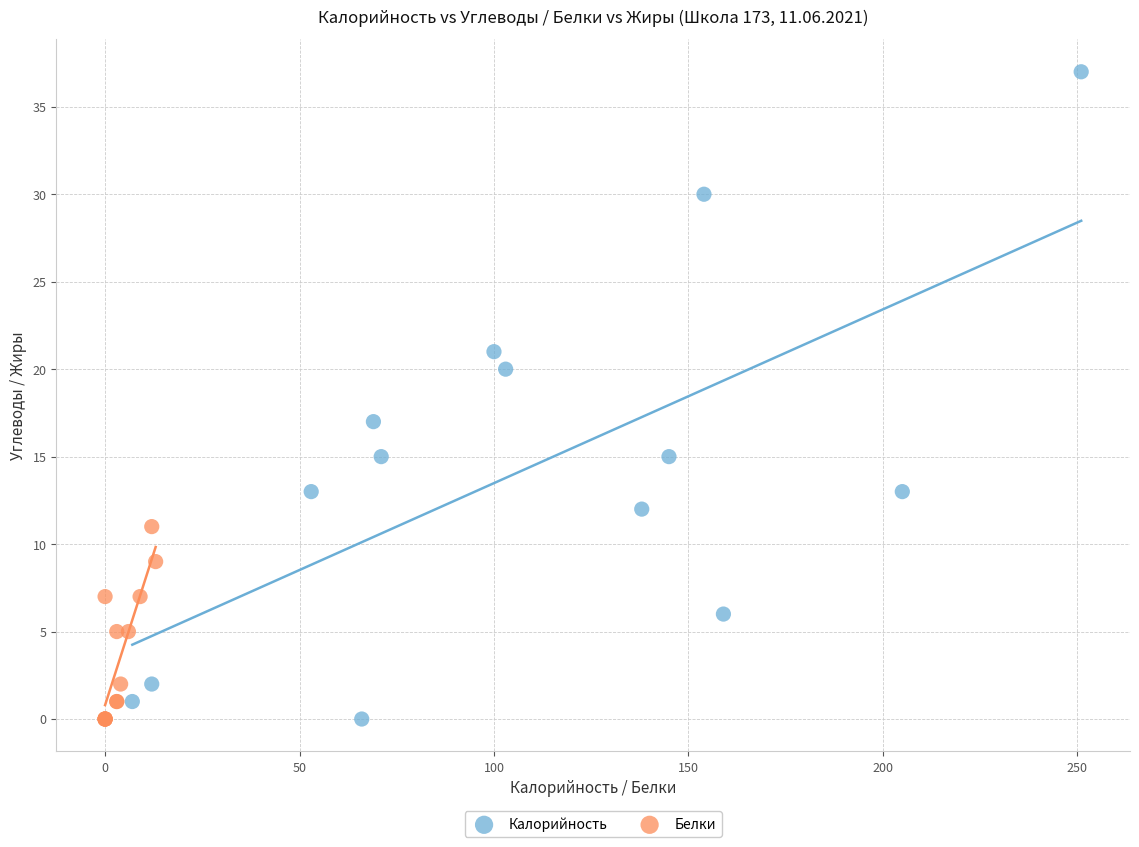

Which series has the largest Y range (max minus min)?

Калорийность